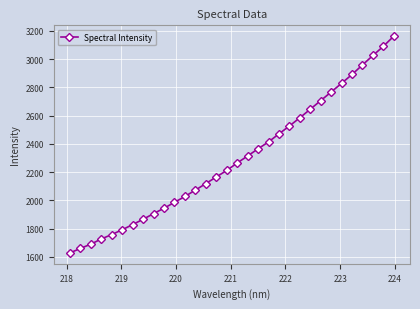

What is the value of the 5th point from the left?

1758.7